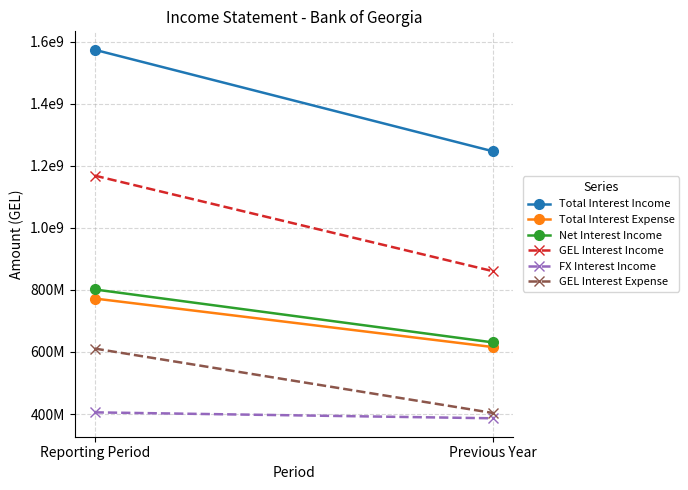

What is the difference between the GEL Interest Expense values at Previous Year and Reporting Period?

207697920.2